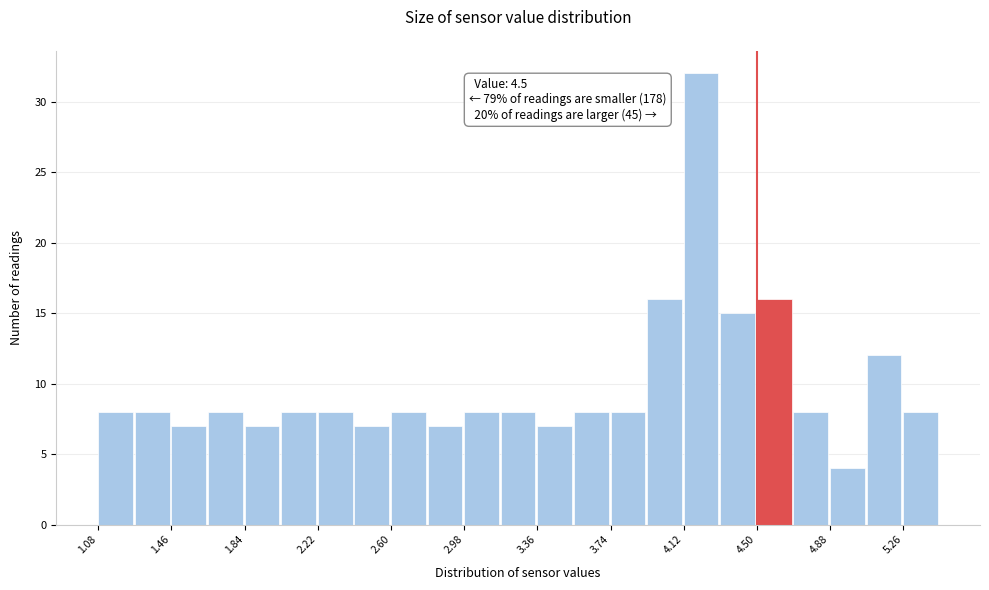

Read against the x-axis, roughly where is the centre of the tallest bar?

4.20